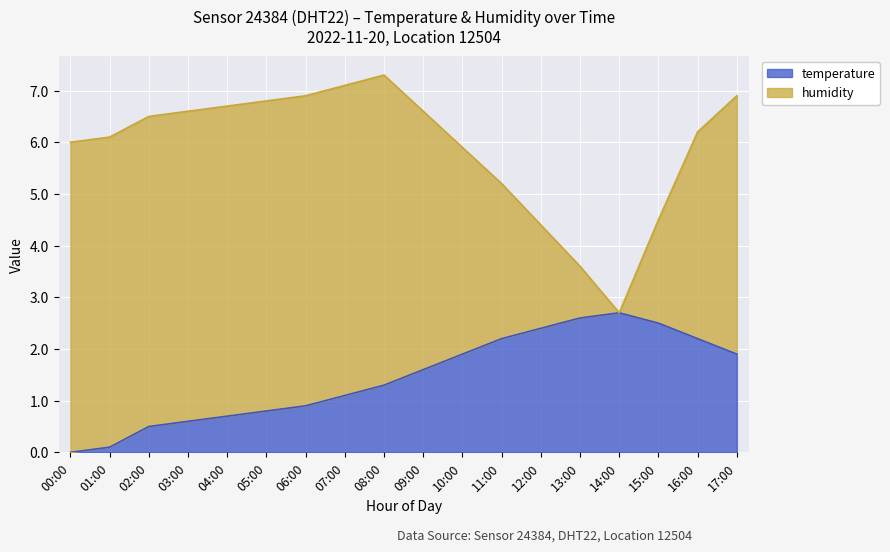

Rank the categories by value from lowest to highest.

00:00, 01:00, 02:00, 03:00, 04:00, 05:00, 06:00, 07:00, 08:00, 09:00, 10:00, 17:00, 11:00, 16:00, 12:00, 15:00, 13:00, 14:00